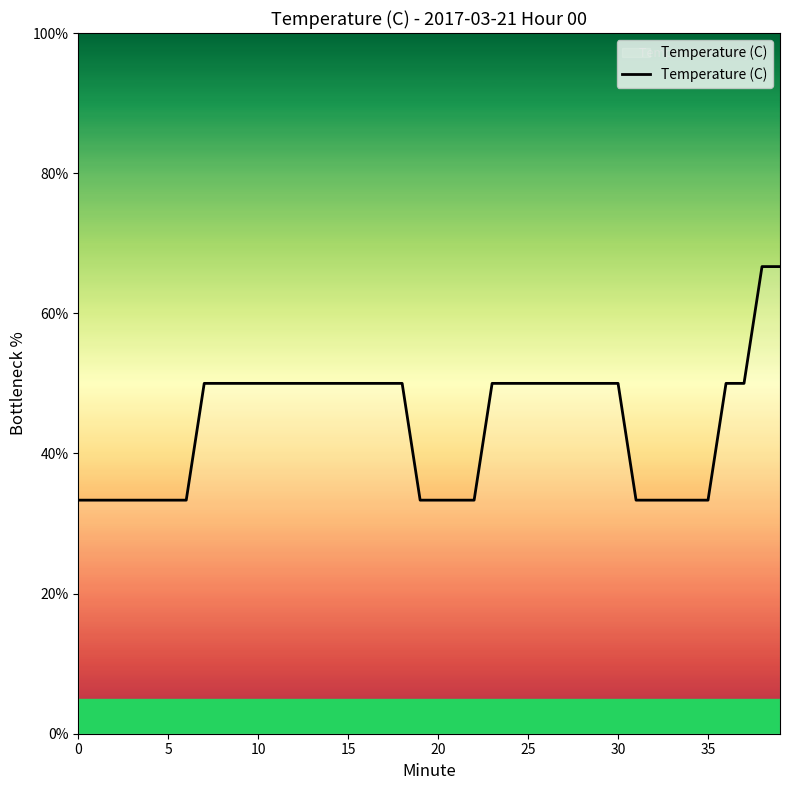

Reading right to left, what are all the values shown in this chart?

66.7	66.7	50.0	50.0	33.3	33.3	33.3	33.3	33.3	50.0	50.0	50.0	50.0	50.0	50.0	50.0	50.0	33.3	33.3	33.3	33.3	50.0	50.0	50.0	50.0	50.0	50.0	50.0	50.0	50.0	50.0	50.0	50.0	33.3	33.3	33.3	33.3	33.3	33.3	33.3